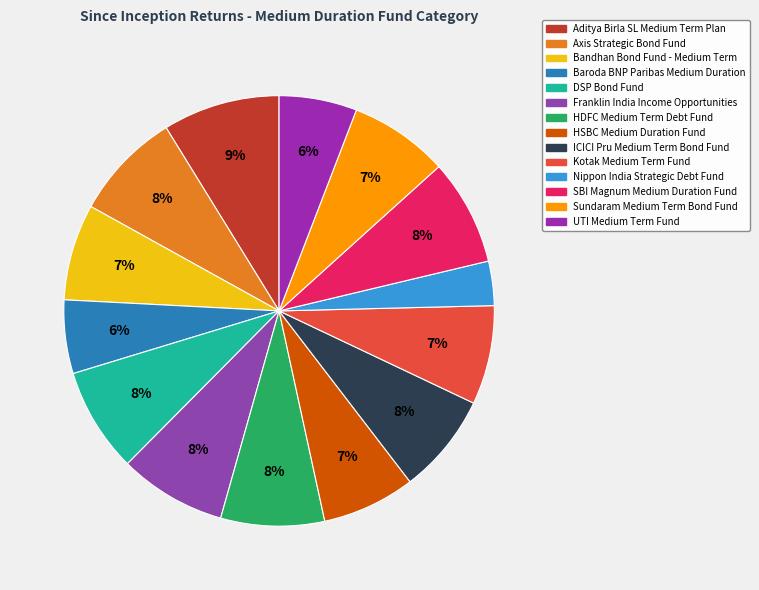

Combined, what portion of the pie is Franklin India Income Opportunities and Baroda BNP Paribas Medium Duration?

13.6%